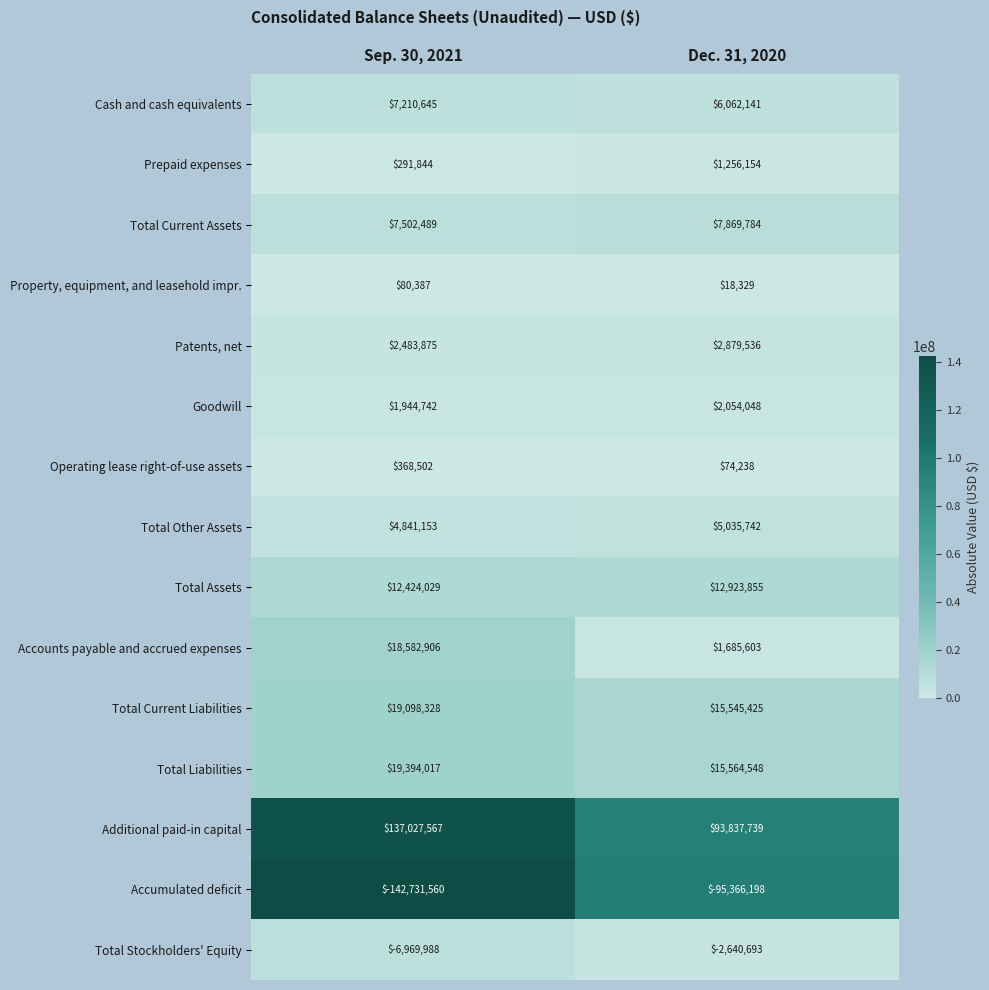

At Sep. 30, 2021, list the series in order from largest to smallest.

Additional paid-in capital, Total Liabilities, Total Current Liabilities, Accounts payable and accrued expenses, Total Assets, Total Current Assets, Cash and cash equivalents, Total Other Assets, Patents, net, Goodwill, Operating lease right-of-use assets, Prepaid expenses, Property, equipment, and leasehold impr., Total Stockholders' Equity, Accumulated deficit